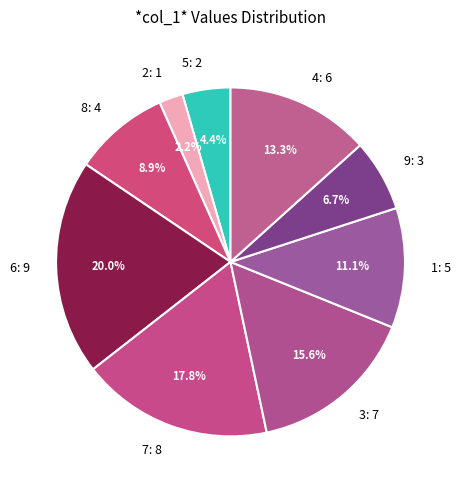

Rank the categories by value from highest to lowest.

6: 9, 7: 8, 3: 7, 4: 6, 1: 5, 8: 4, 9: 3, 5: 2, 2: 1